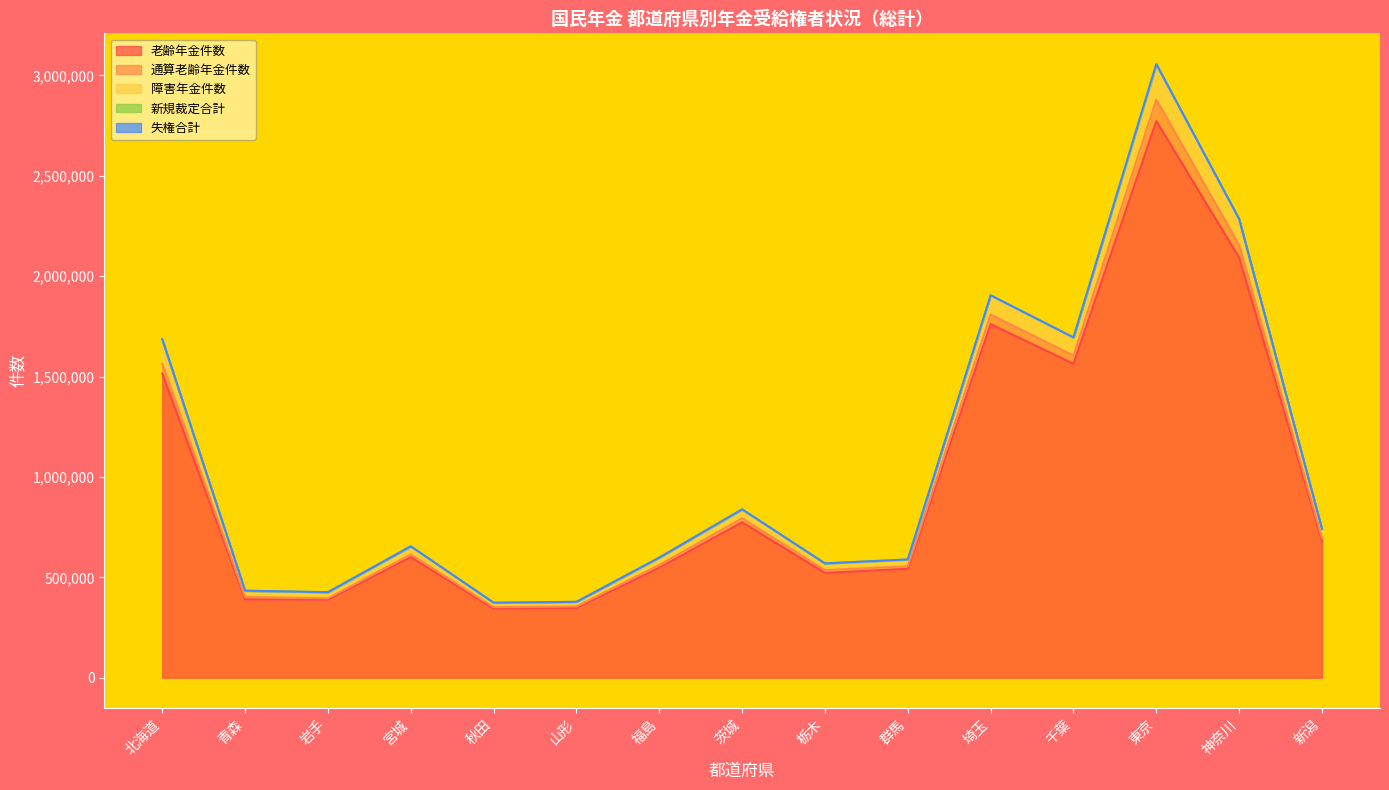

How many data points in 老齢年金件数 are less than 600598?

7